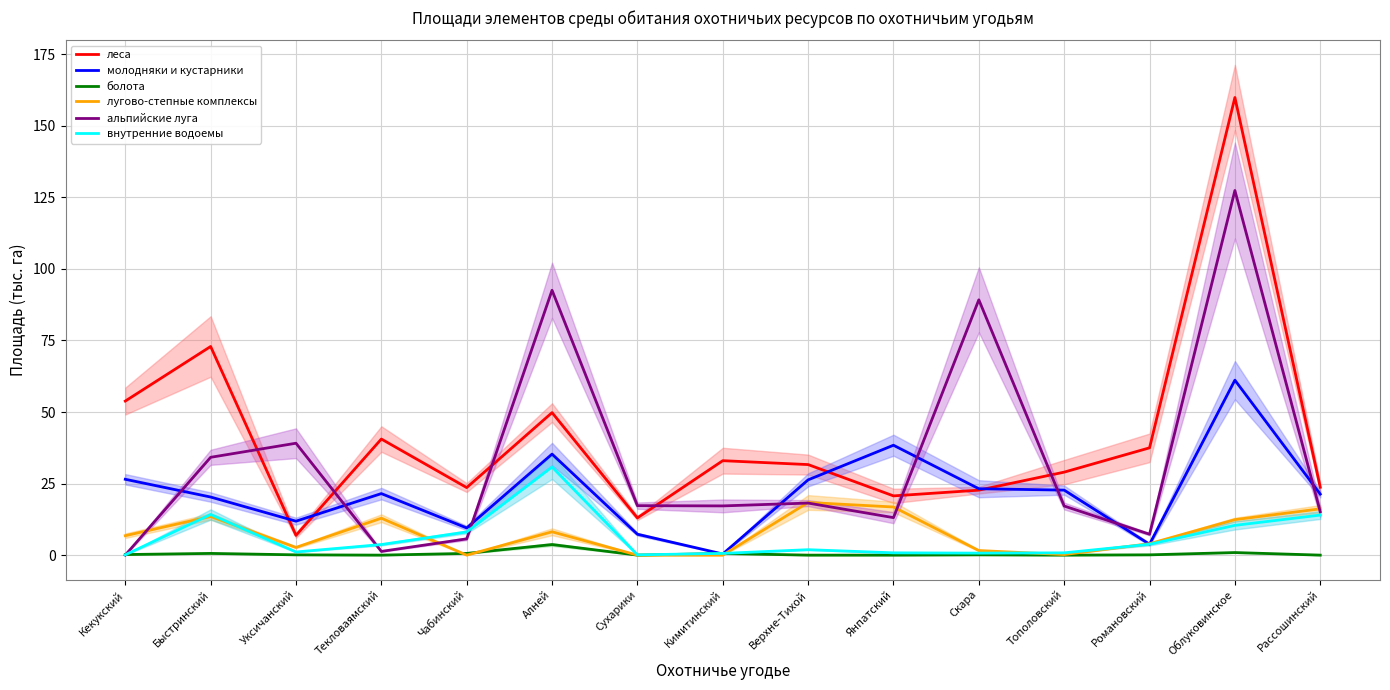

Reading left to right, what are all the values shown in this chart?

леса: 53.8	72.9	6.9	40.6	23.6	49.8	13.0	33.0	31.6	20.7	22.7	29.0	37.5	159.9	23.7
молодняки и кустарники: 26.5	20.3	11.9	21.5	9.5	35.3	7.3	0.4	26.3	38.4	23.2	22.7	3.8	61.1	21.3
болота: 0.2	0.6	0.1	0.0	0.6	3.7	0.0	0.6	0.0	0.0	0.1	0.0	0.1	0.9	0.0
лугово-степные комплексы: 6.8	13.5	2.7	12.9	0.0	8.2	0.0	0.0	18.4	16.8	1.6	0.2	4.0	12.4	16.2
альпийские луга: 0.0	34.2	39.1	1.3	5.7	92.5	17.3	17.2	18.2	13.1	89.2	17.2	7.3	127.4	15.2
внутренние водоемы: 0.1	14.2	1.1	3.7	8.1	30.8	0.1	0.6	1.9	0.8	0.7	0.8	3.8	10.4	14.0